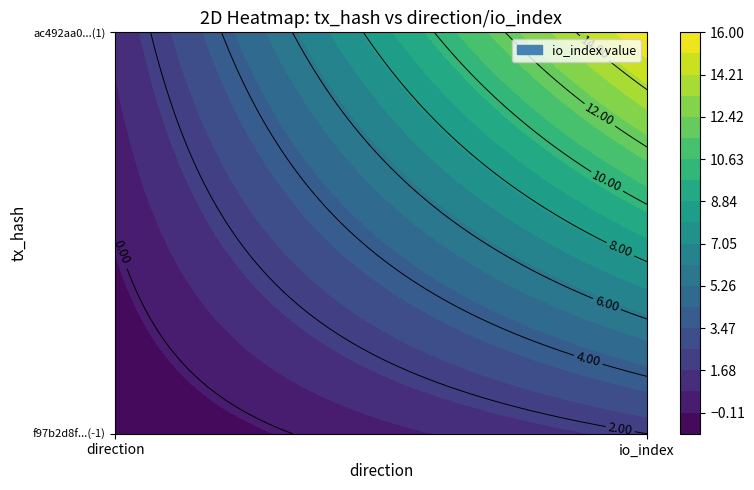

How many values in f97b2d8f9f68da225b206c6dc3449a7382248db are below zero?

1